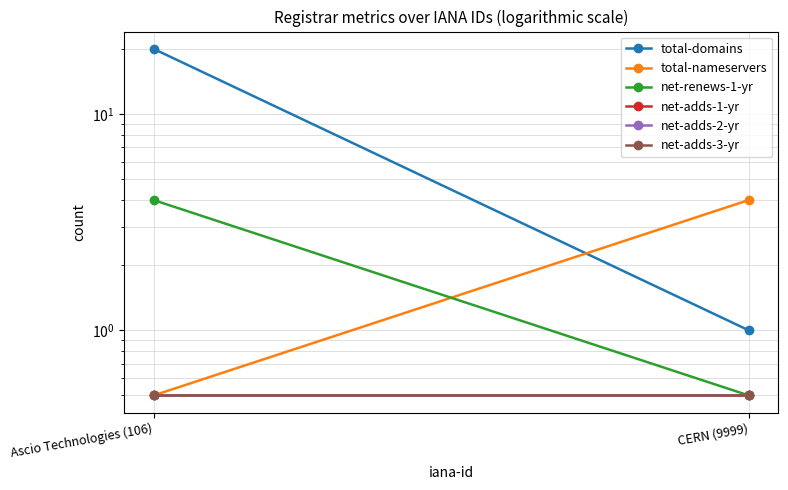

What is the highest value of the net-adds-3-yr series?

0.5